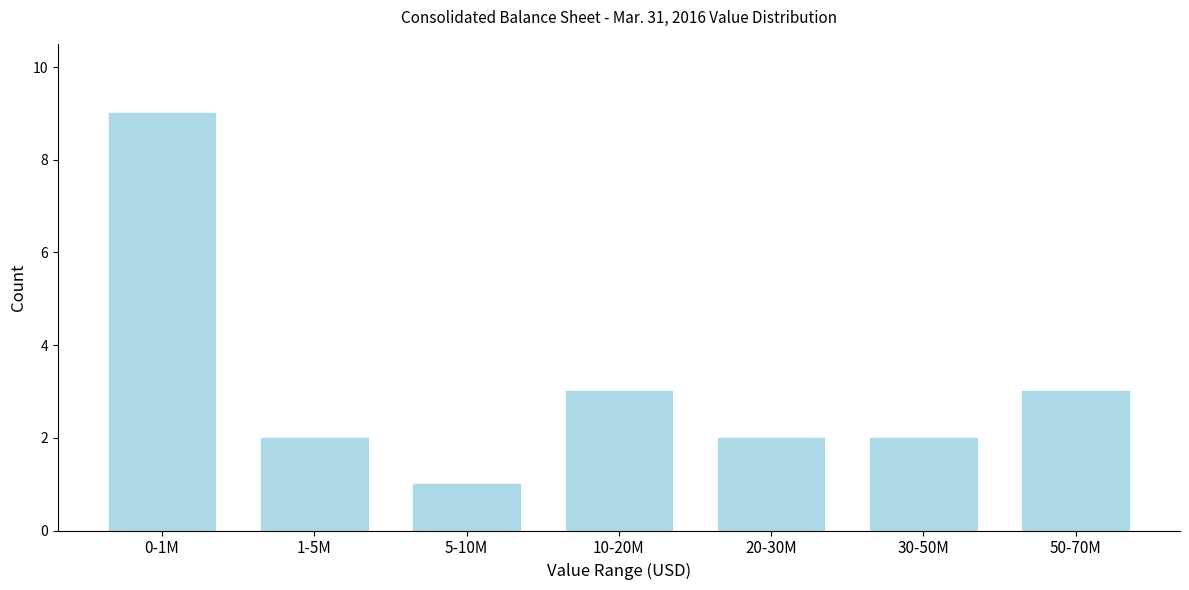

Reading left to right, list all the values displayed in this chart.

9	2	1	3	2	2	3